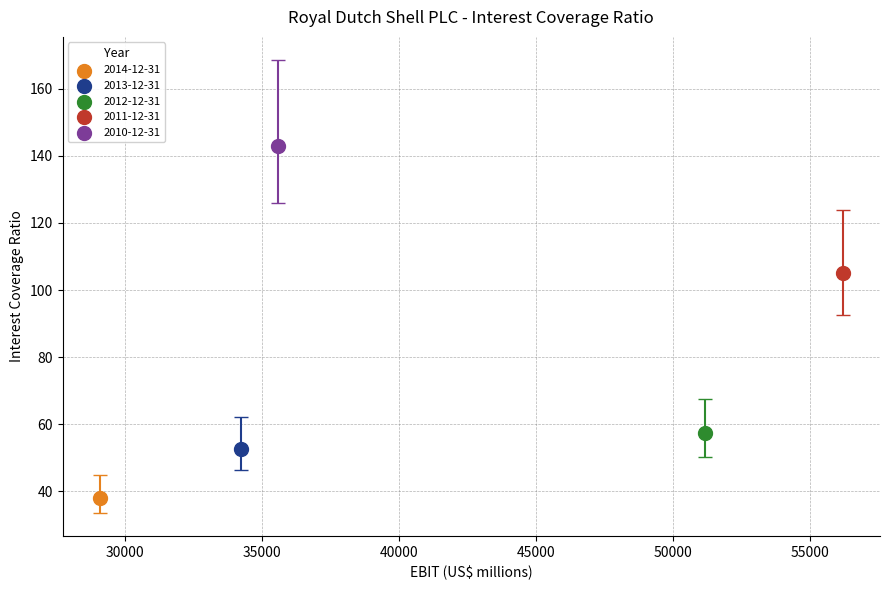

What are all the series names shown in the legend?

2014-12-31, 2013-12-31, 2012-12-31, 2011-12-31, 2010-12-31